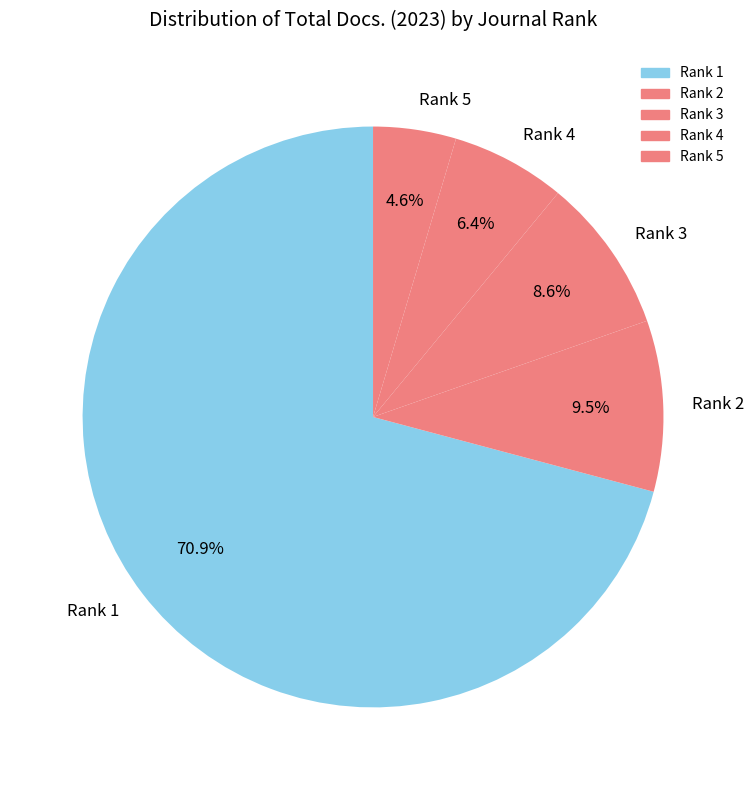

What percentage is the Rank 4 slice, to the nearest percent?

6%